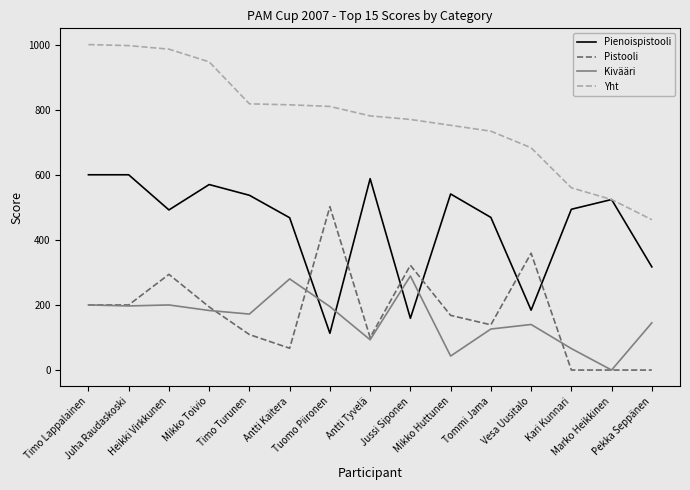

What is the average value of the Pienoispistooli series?

444